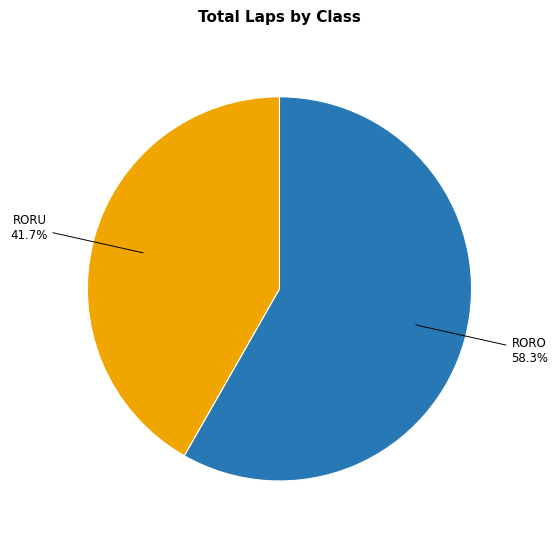

Is there a majority slice in this chart?

Yes